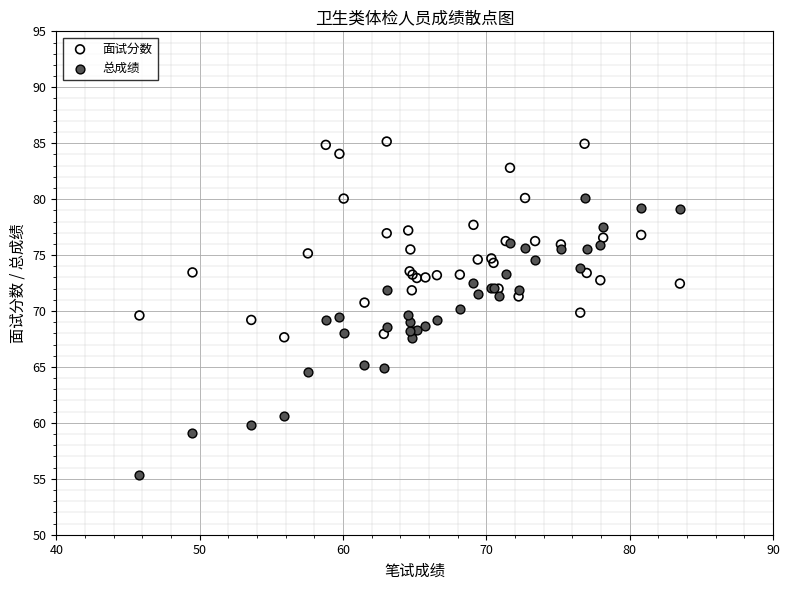

Which series reaches the minimum Y coordinate?

总成绩